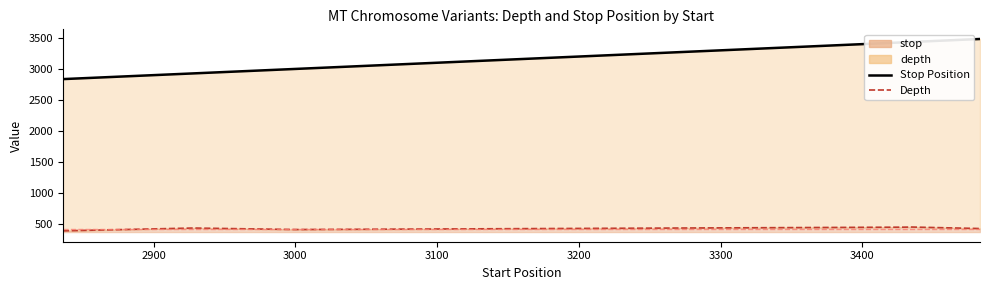

Rank the series by their average value, from highest to lowest.

stop, depth